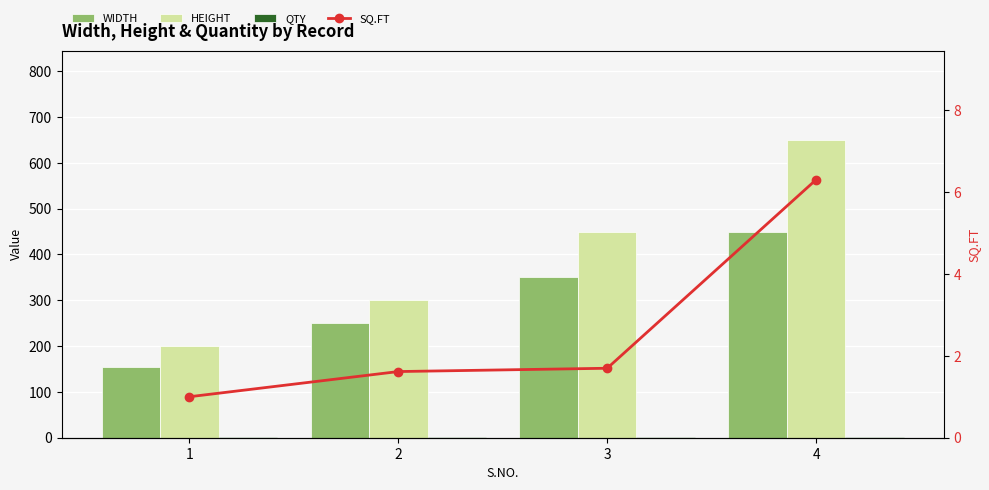

Is it true that SQ.FT equals 2.9 at 2?

False